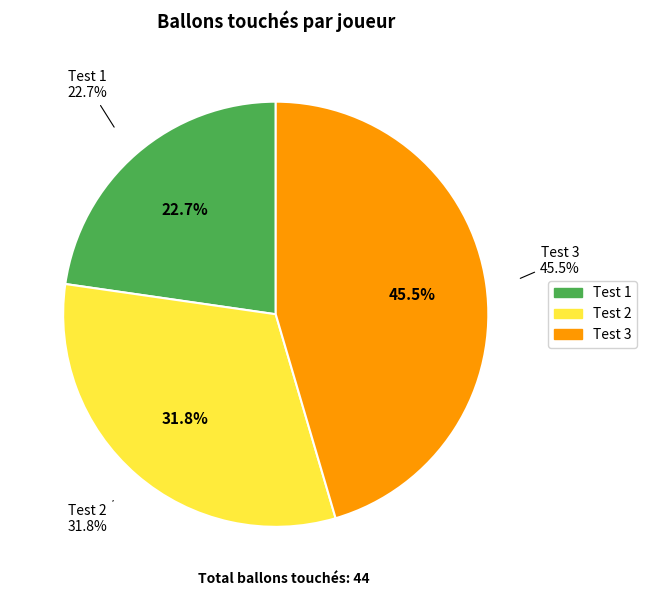

Combined, do Test 2 and Test 3 account for over 50%?

Yes